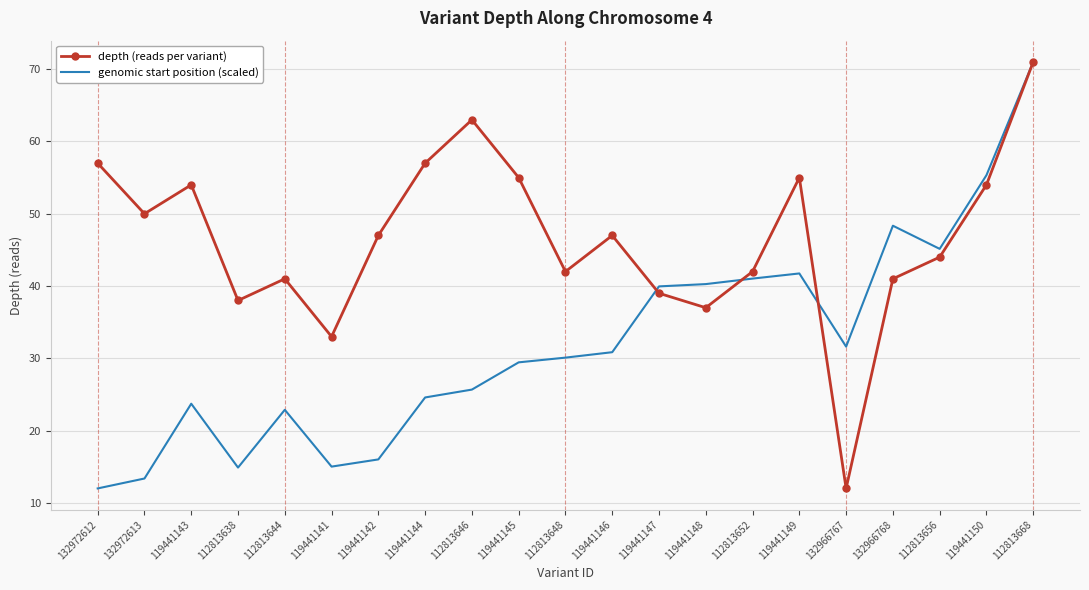

What is the total value across all series at 132966767?

43.6